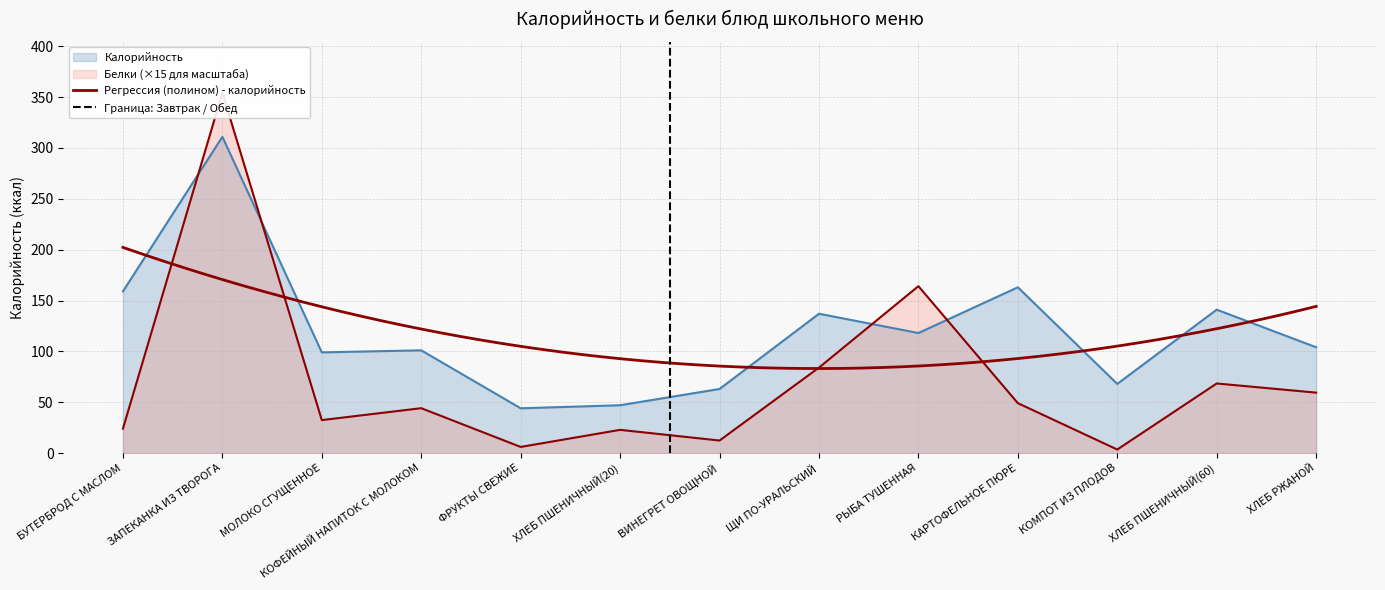

What is the difference between the highest and lowest values at ЩИ ПО-УРАЛЬСКИЙ?

53.0